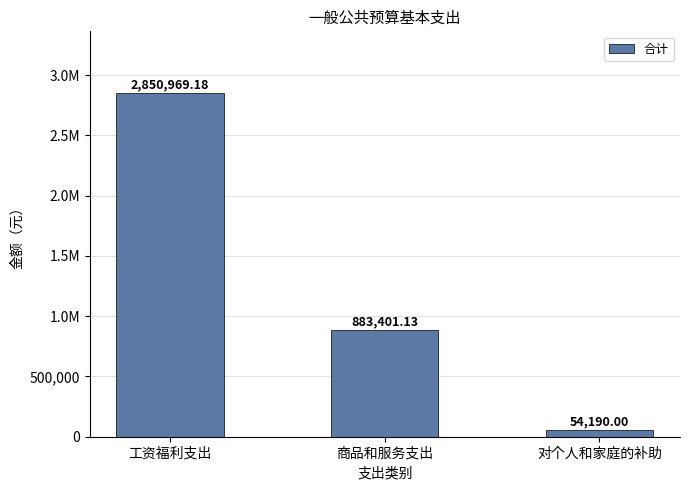

What is the value of the 1st bar from the left?

2850969.2